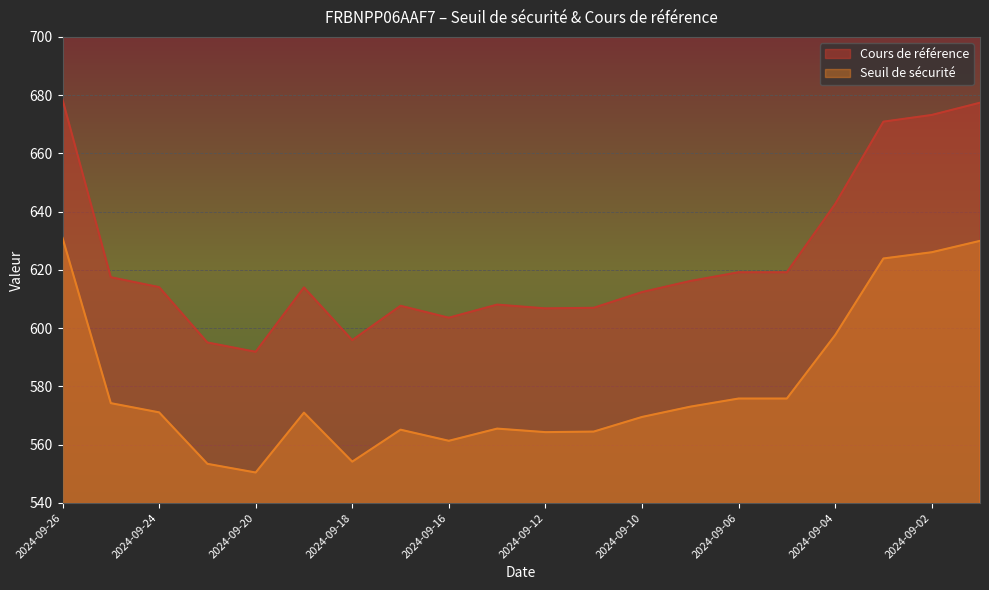

Which series changed the most between 2024-09-24 and 2024-09-12?

Cours de référence